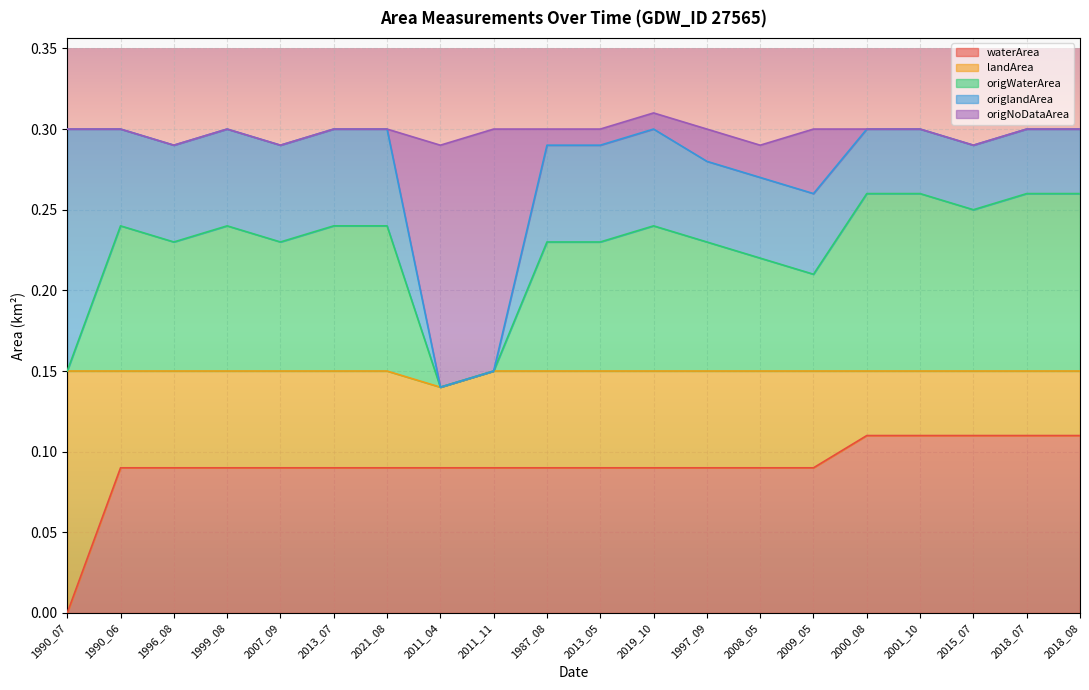

The waterArea series shows 0.2 at 1999_08. True or false?

False